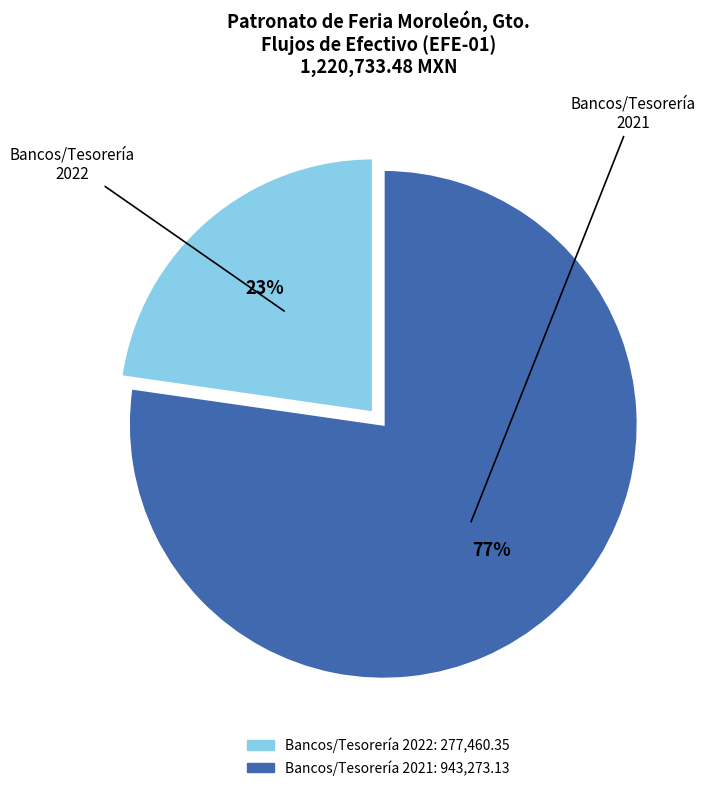

How many segments does this pie chart have?

2